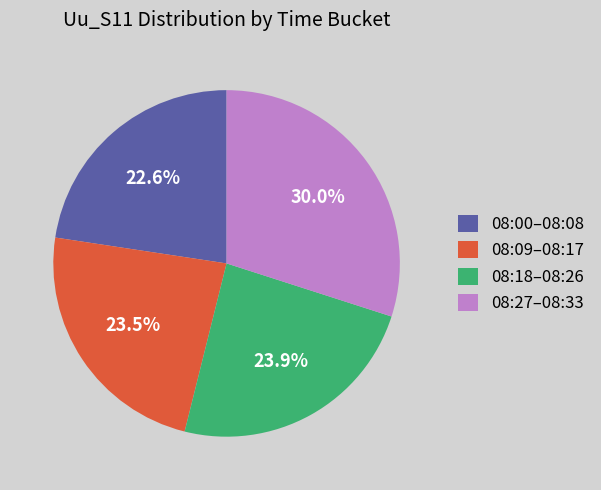

Do 08:27–08:33 and 08:18–08:26 together represent more than half of the pie?

Yes